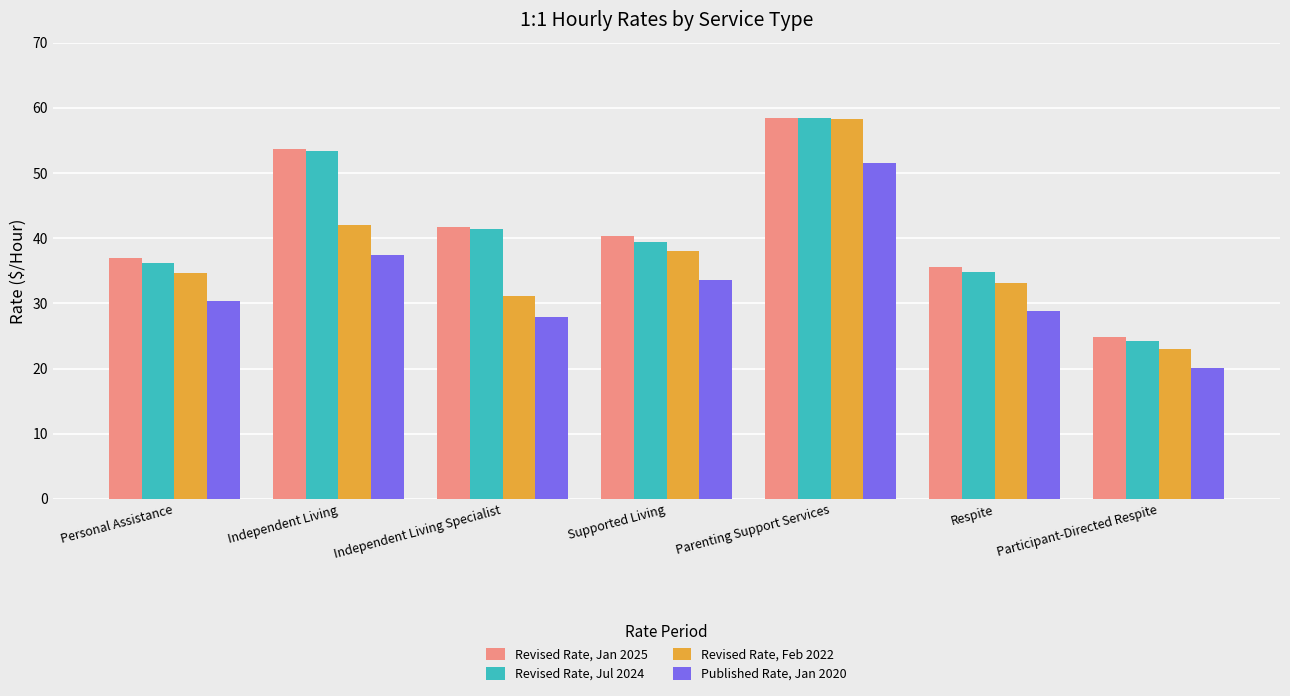

The value of Published Rate, Jan 2020 at Personal Assistance is 30.3. True or false?

True